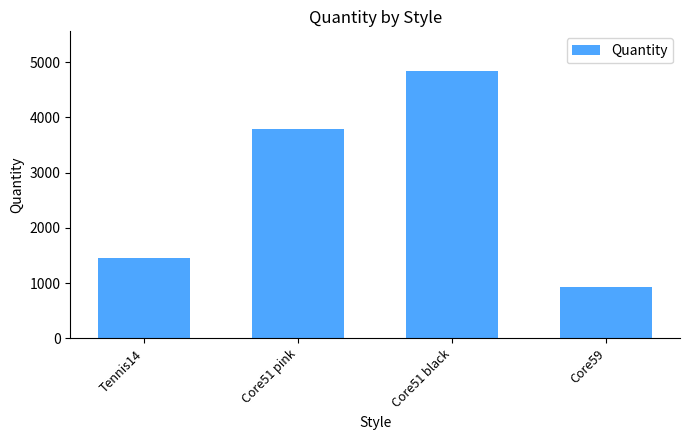

Approximately how many times larger is the value at Core51 pink compared to Core59?

4.1